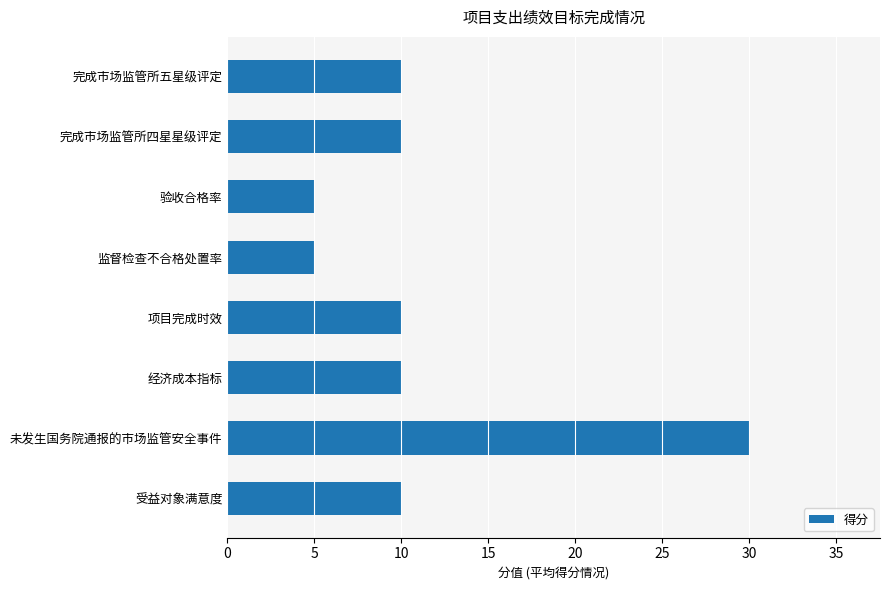

What is the difference between the maximum and minimum values?

25